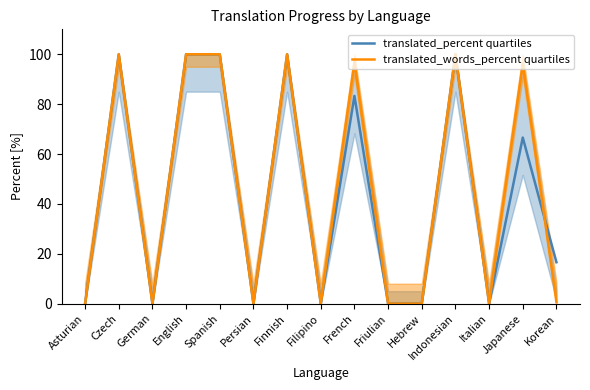

How many data points does each series have?

15